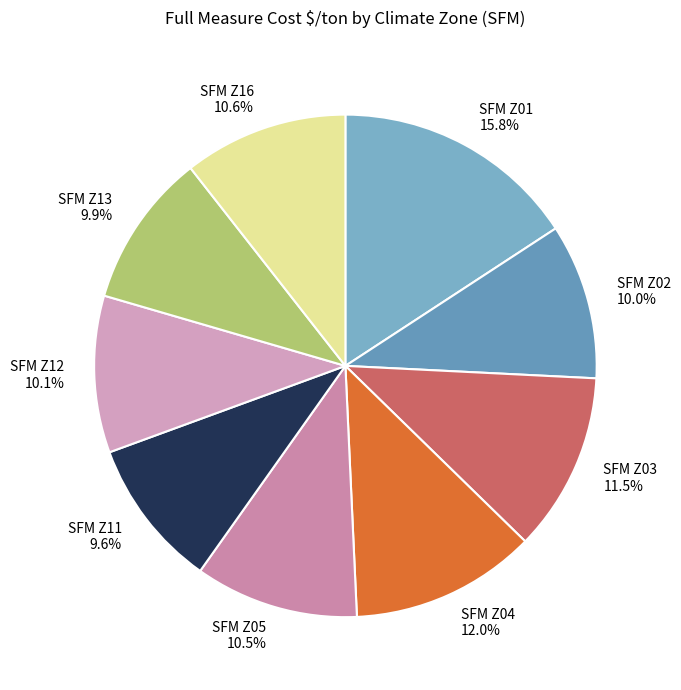

Is there any slice that represents more than half of the pie?

No